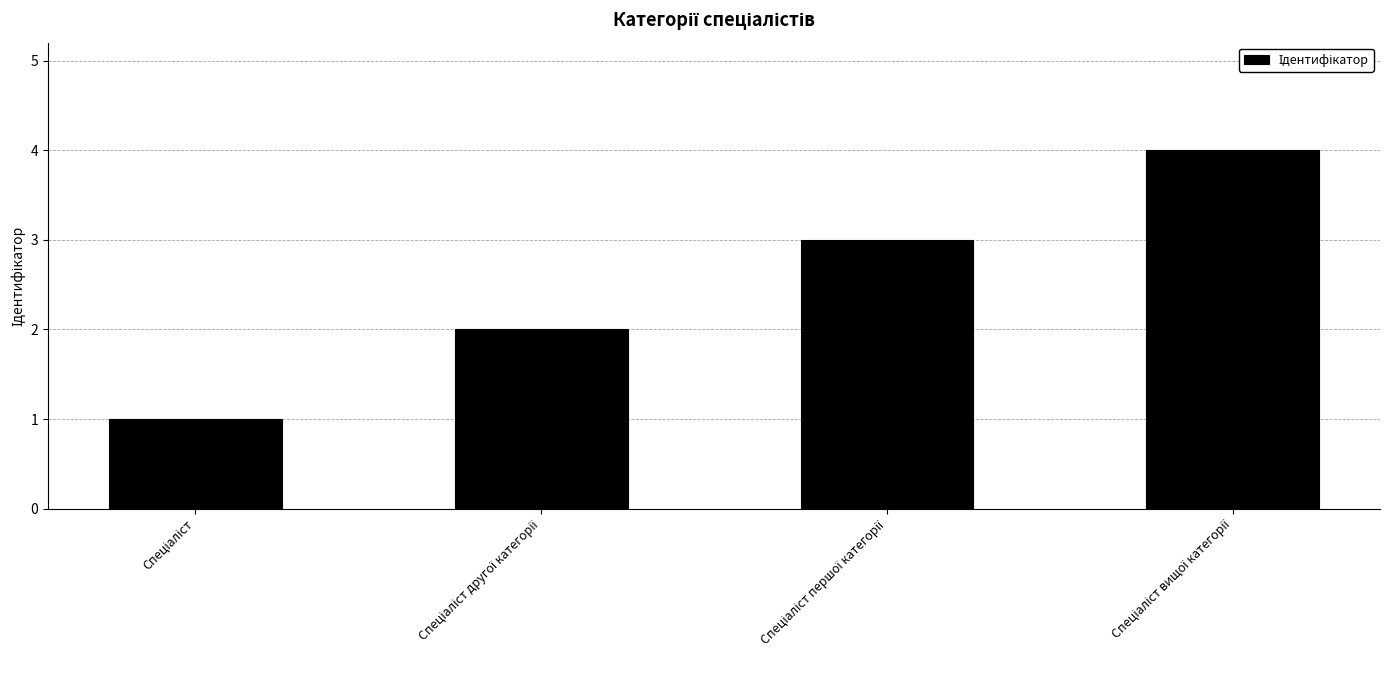

What is the maximum value shown in the chart?

4